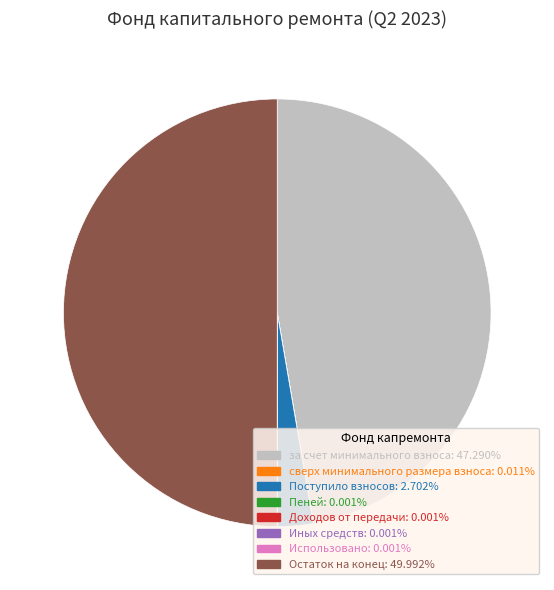

Combined, do Поступило взносов and Остаток на конец account for over 50%?

Yes